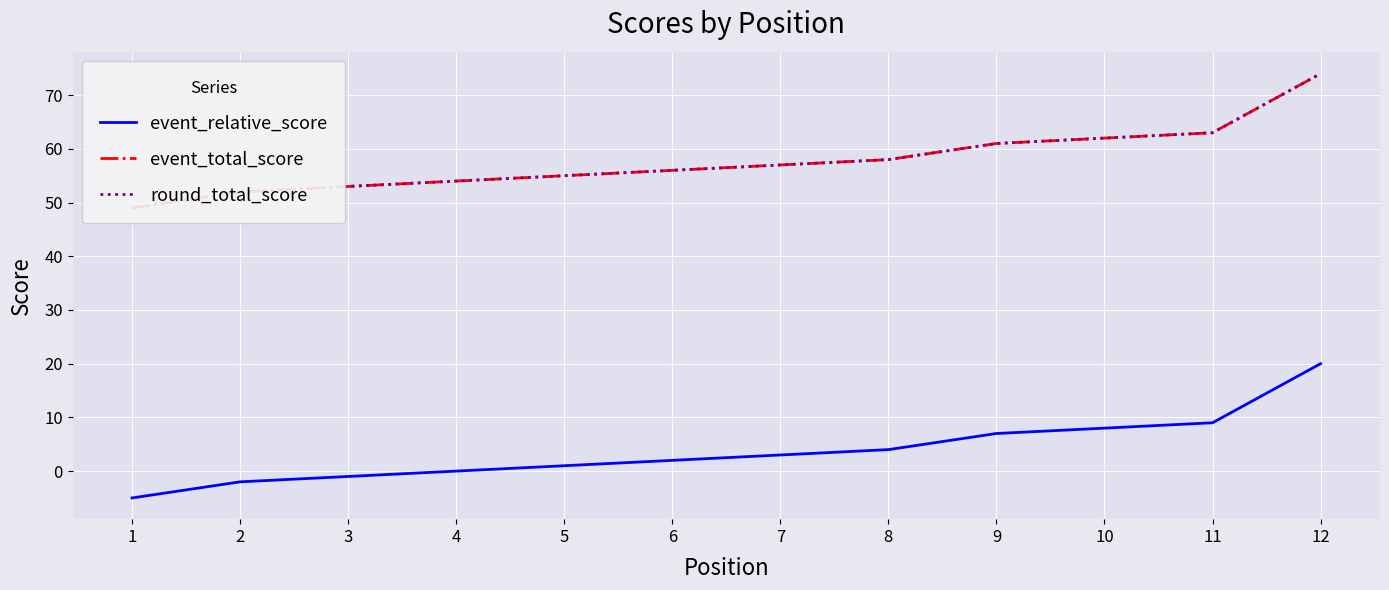

Which has a higher value, 7 or 9?

9